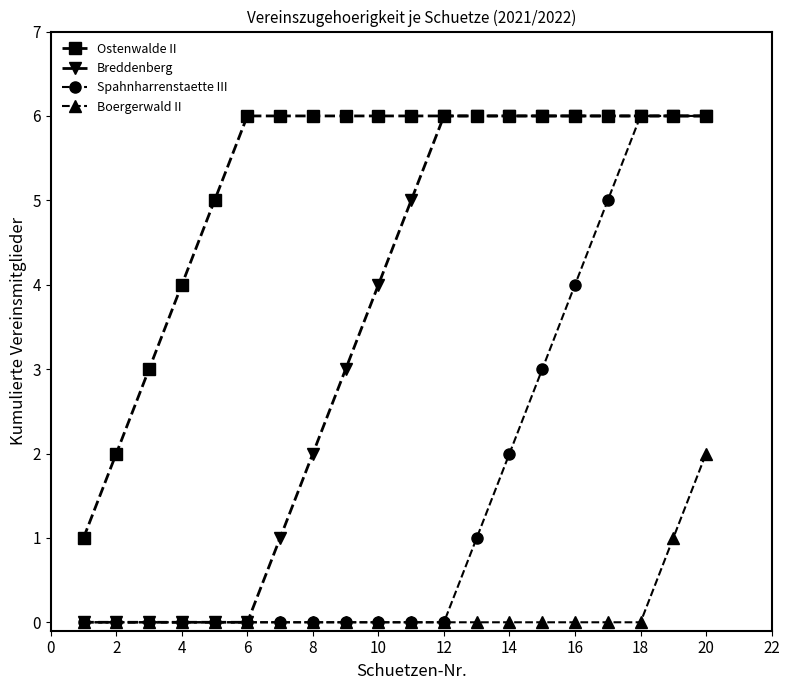

True or false: Boergerwald II and Ostenwalde II cross at least once.

False